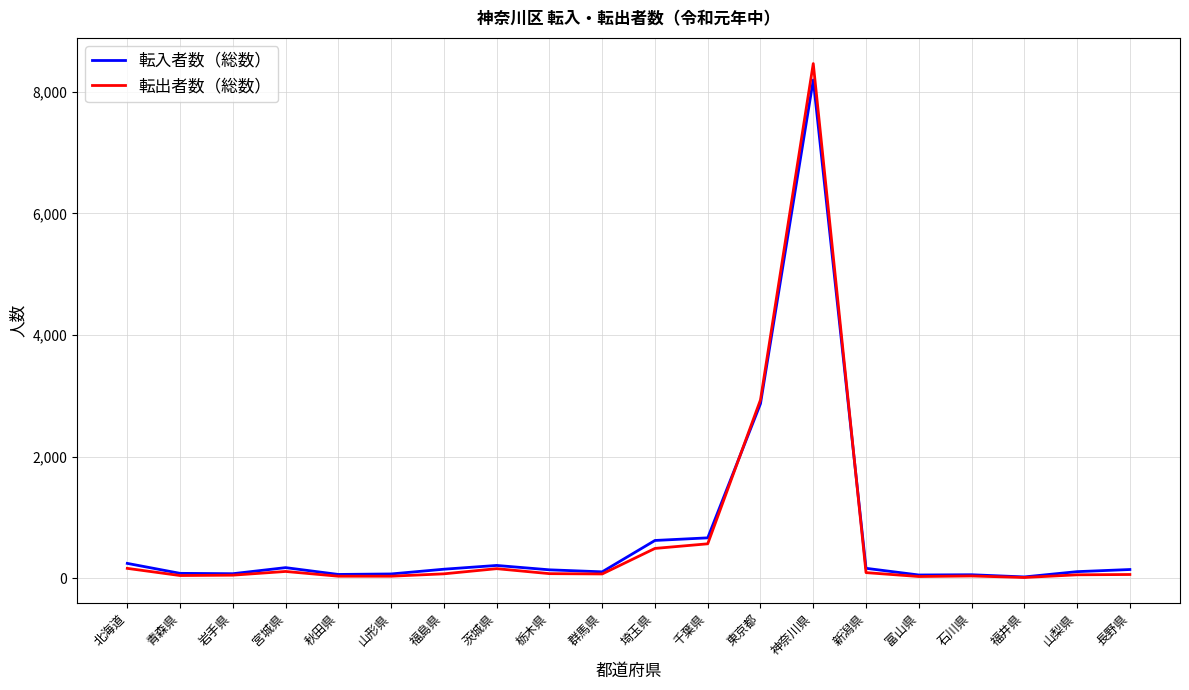

Where is 転出者数（総数） nearest to the value 4238?

東京都